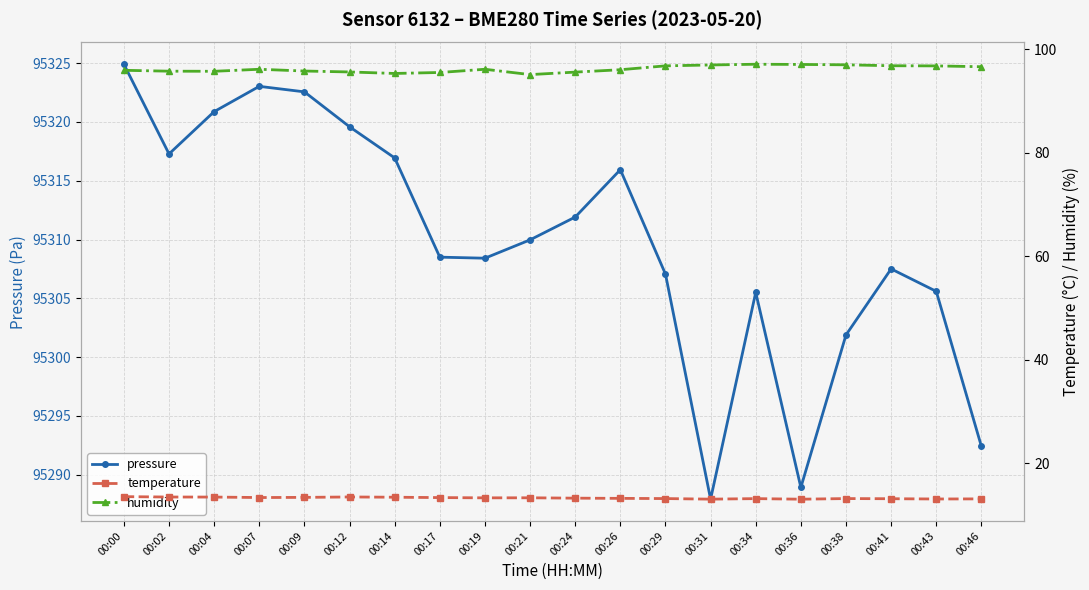

List the series in order of their peak value, lowest first.

temperature, humidity, pressure